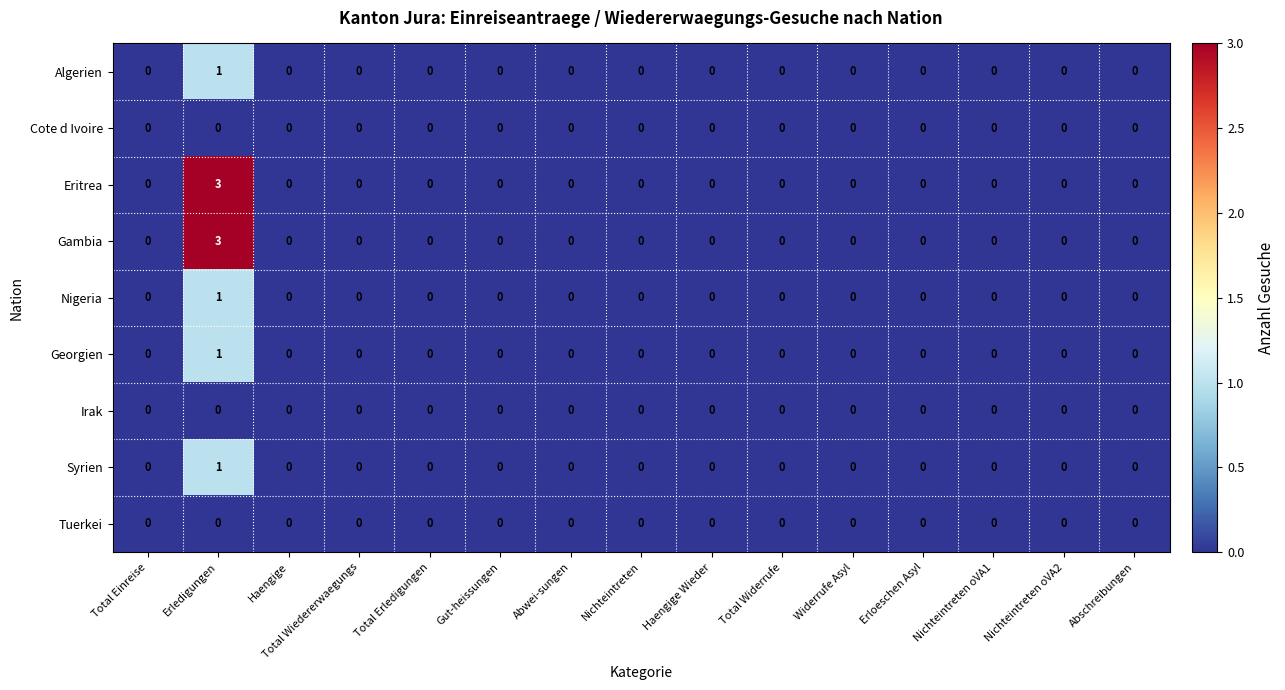

The value of Cote d Ivoire at Total Erledigungen is 0. True or false?

True